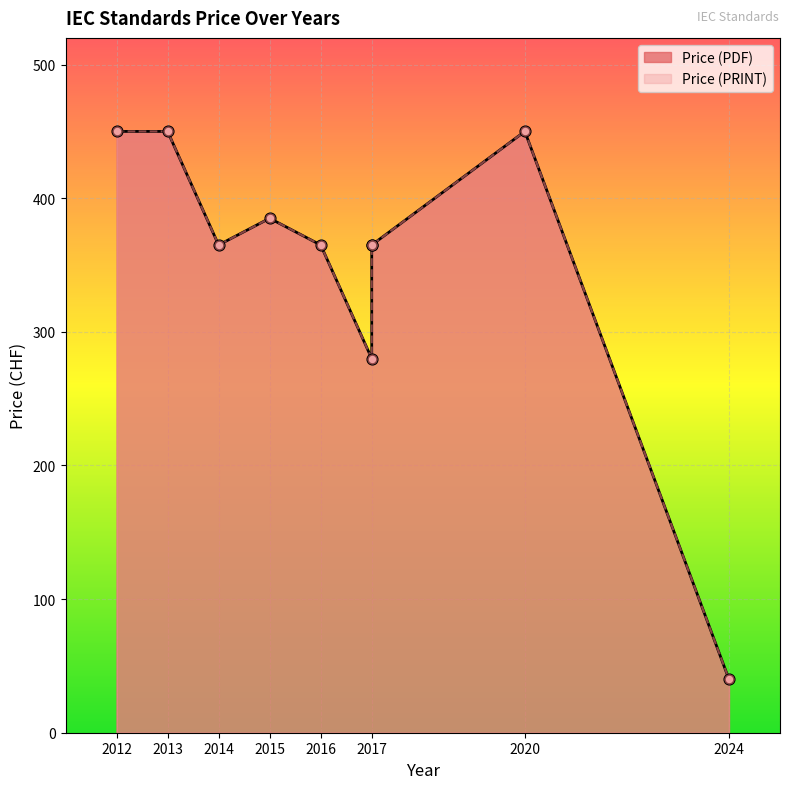

Which series has the largest Y range (max minus min)?

Price (PDF)